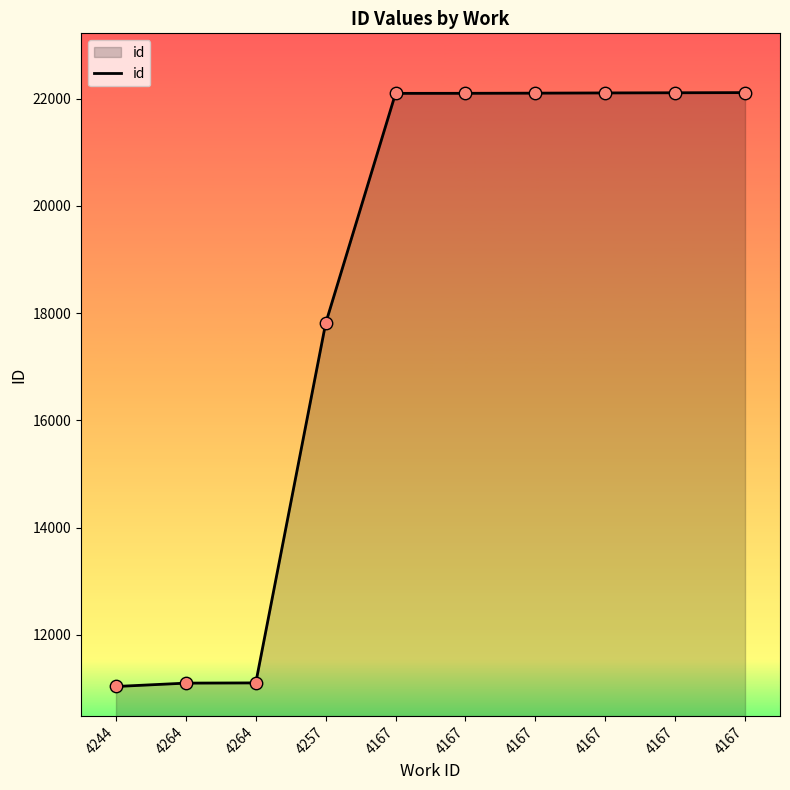

Which has a higher value, 4244 or 4264?

4264